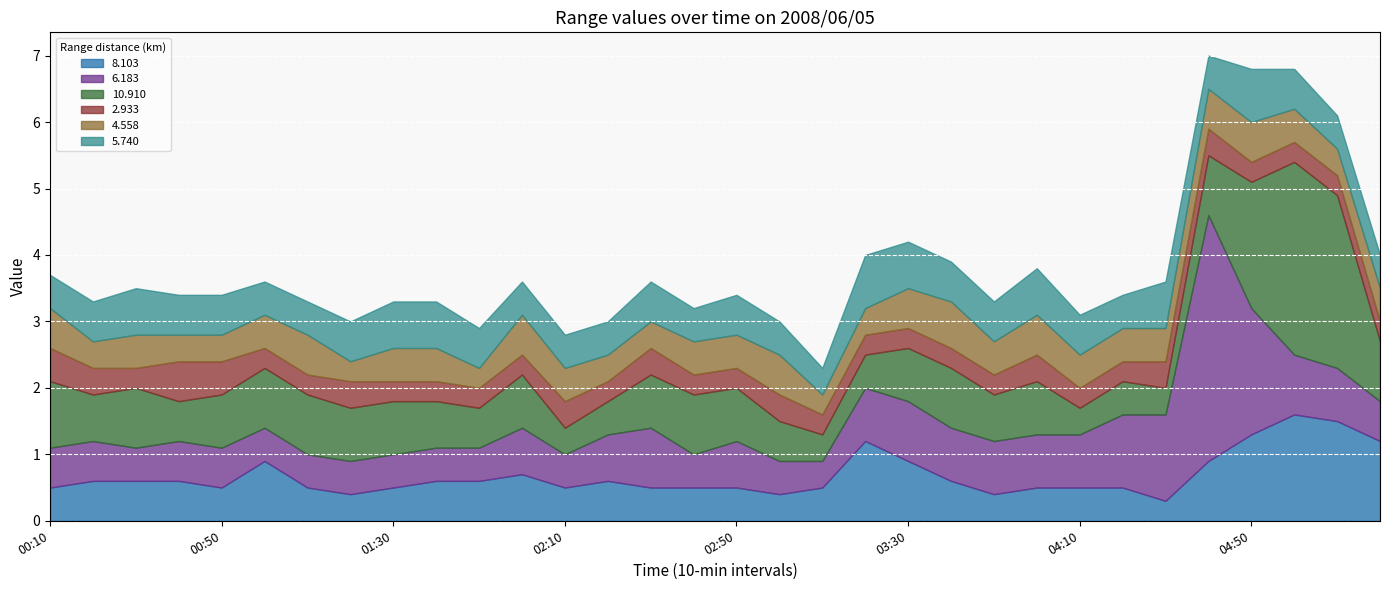

How many intersections are there between   5.740 and   6.183?

1